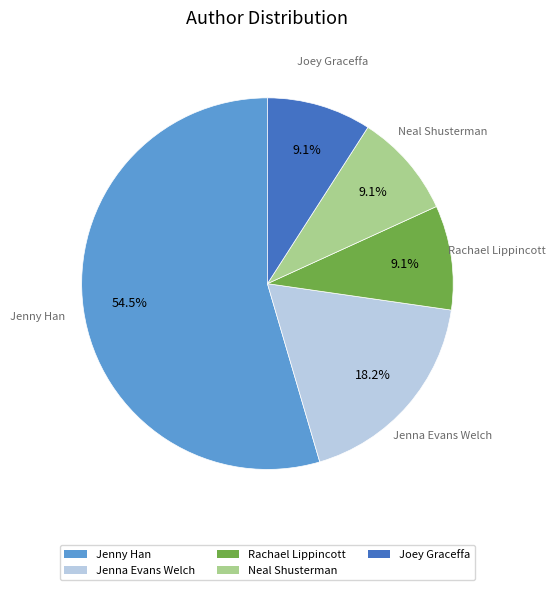

The Joey Graceffa slice represents 9% of the pie. True or false?

True